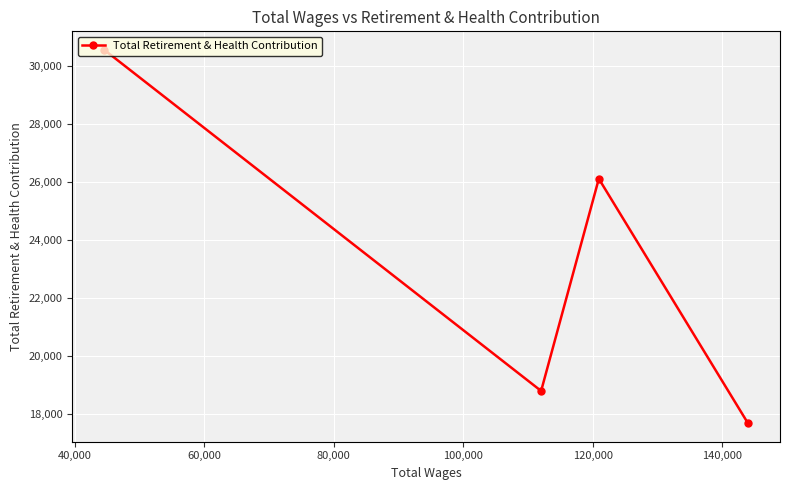

What is the average value?

23280